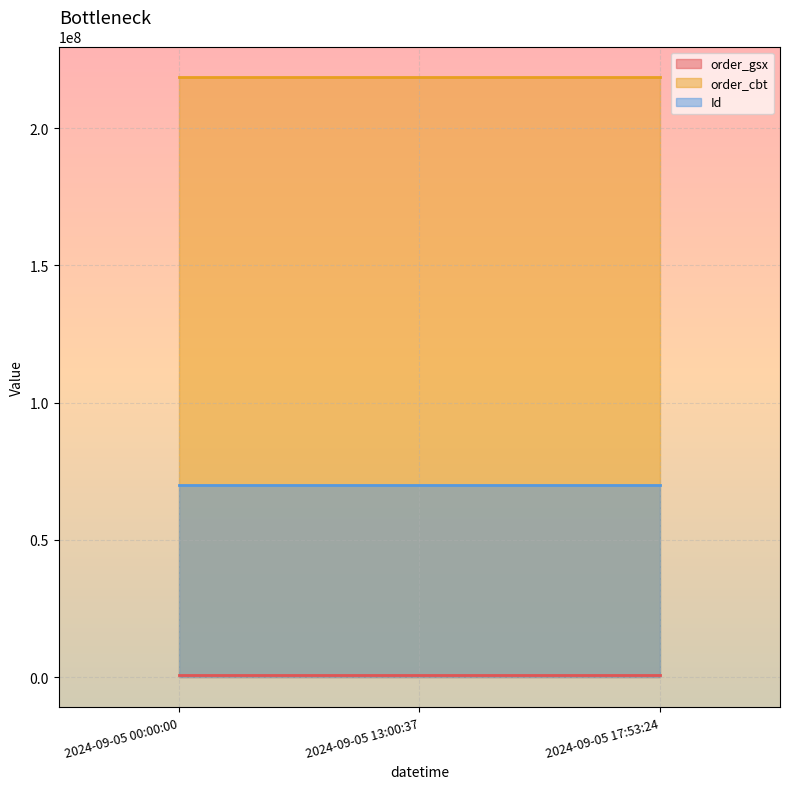

What is the label of the 3rd point from the right?

2024-09-05 00:00:00